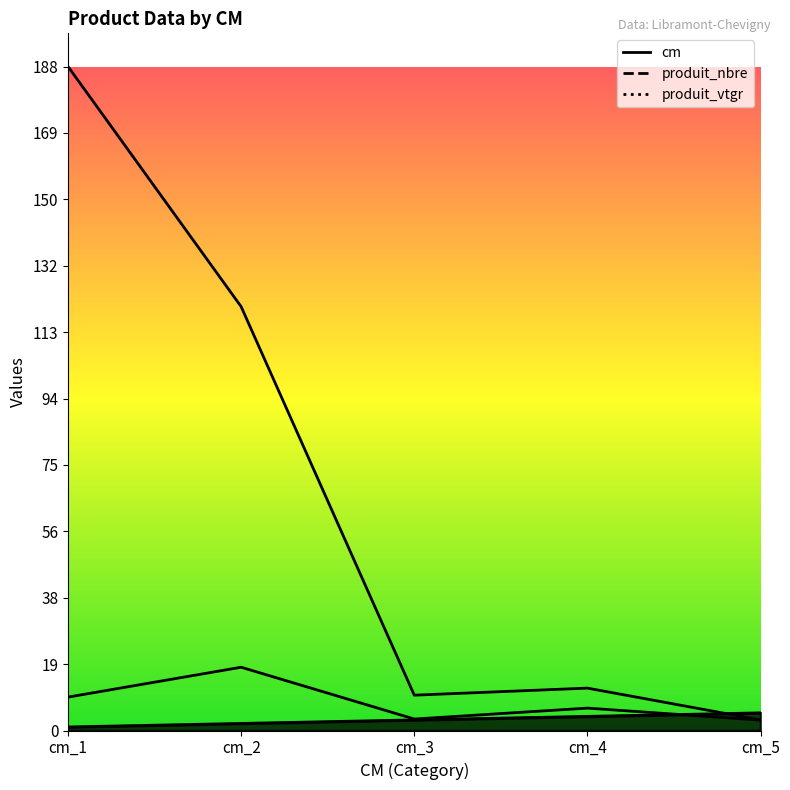

True or false: produit_nbre has a value of 0.6 at cm_5.

False